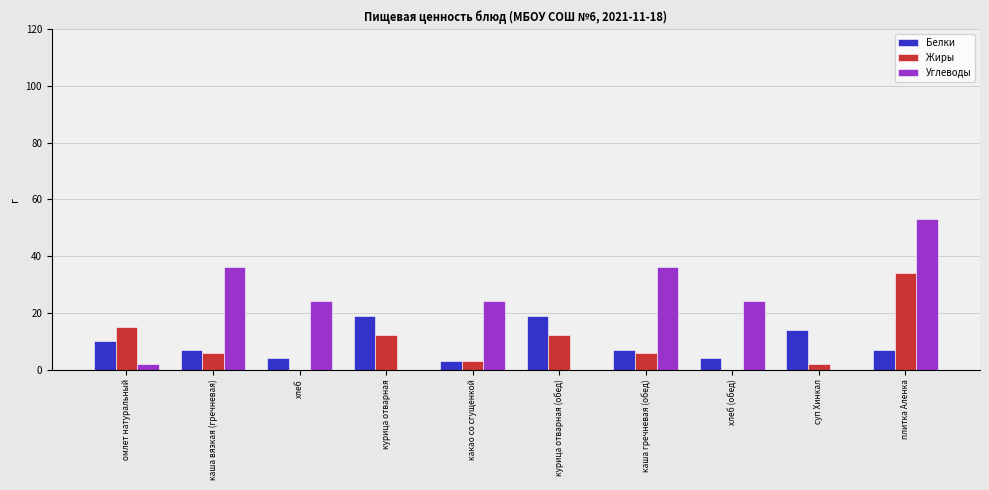

What is the sum of all Жиры values?

90